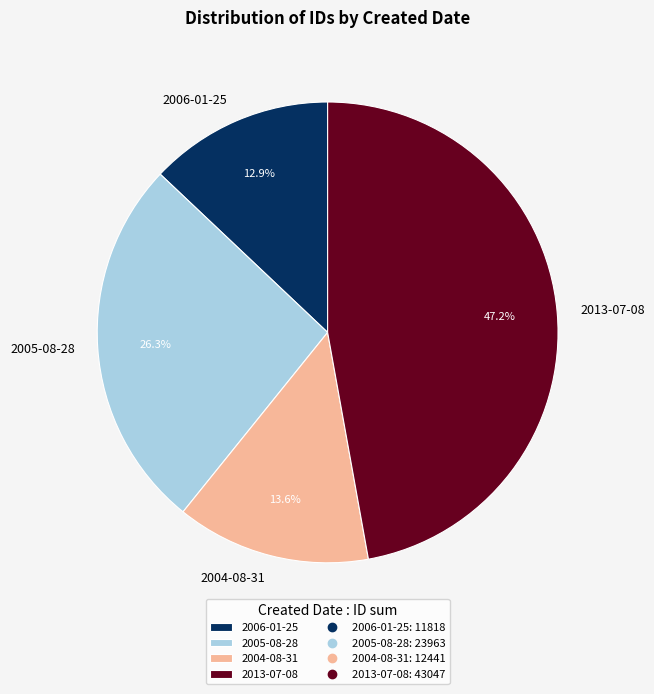

True or false: 2004-08-31 accounts for 14% of the total.

True